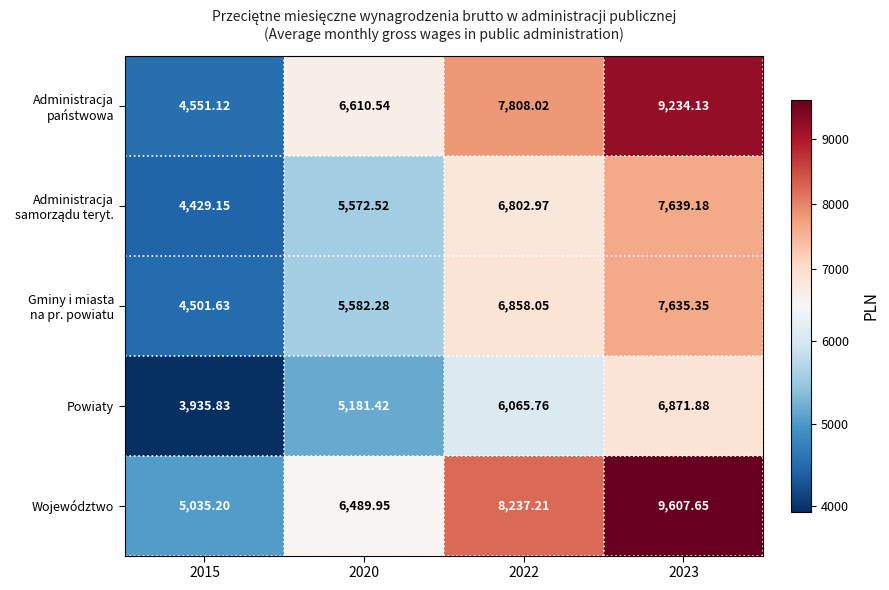

Which series has the largest total across all categories?

Województwo